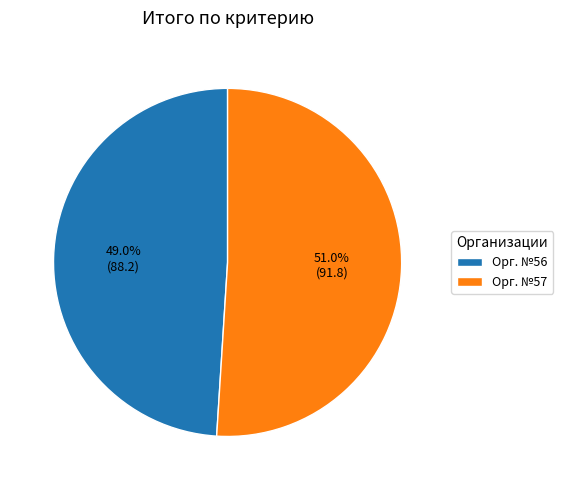

Is Орг. №57 the majority of the pie?

Yes